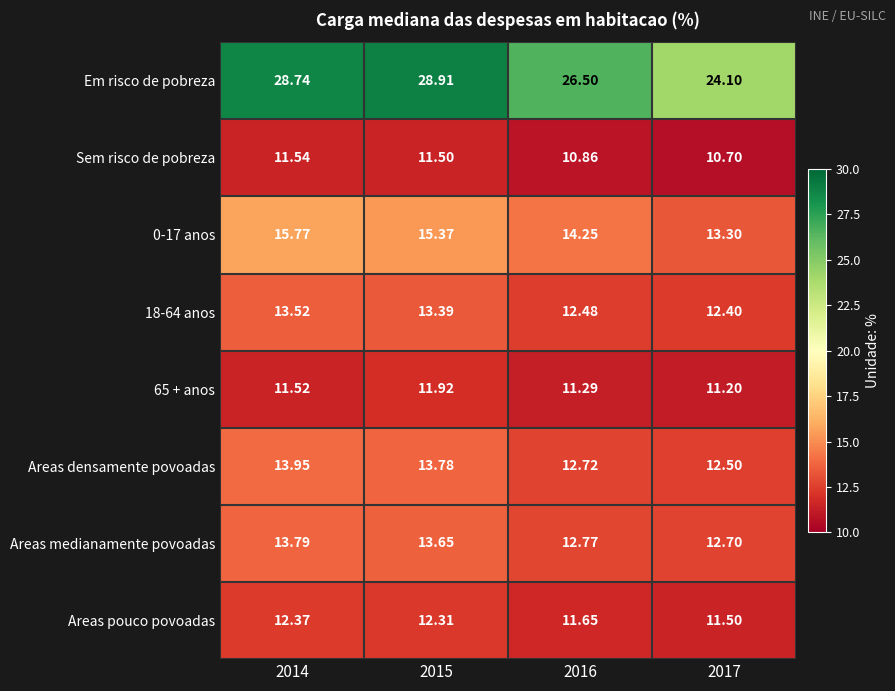

At 2016, list the series in order from largest to smallest.

Em risco de pobreza, 0-17 anos, Areas medianamente povoadas, Areas densamente povoadas, 18-64 anos, Areas pouco povoadas, 65 + anos, Sem risco de pobreza